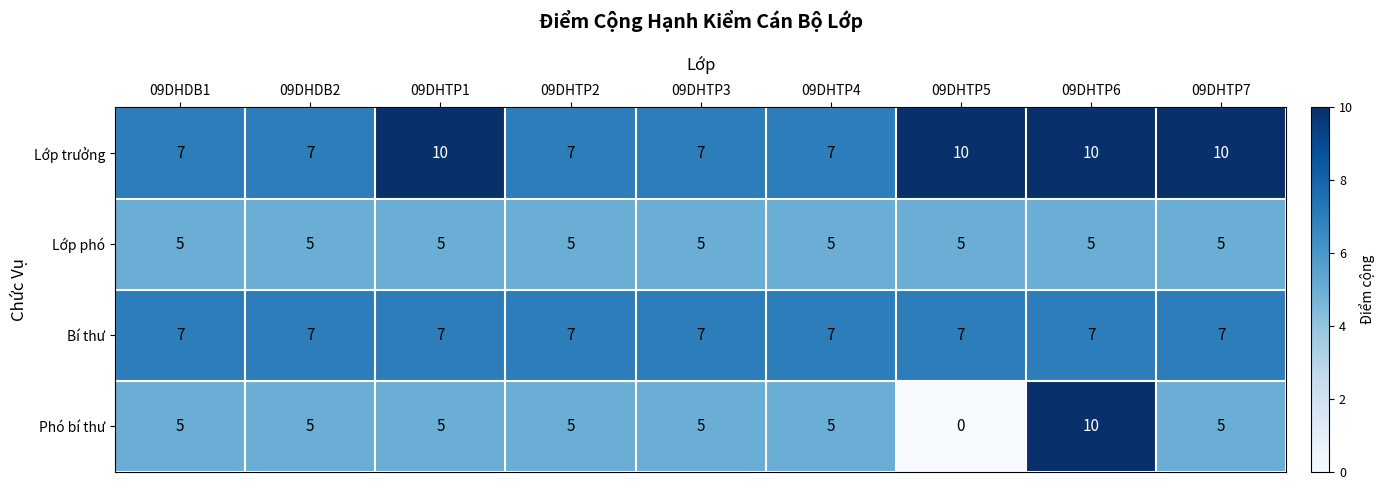

The Lớp trưởng series shows 4 at 09DHTP2. True or false?

False